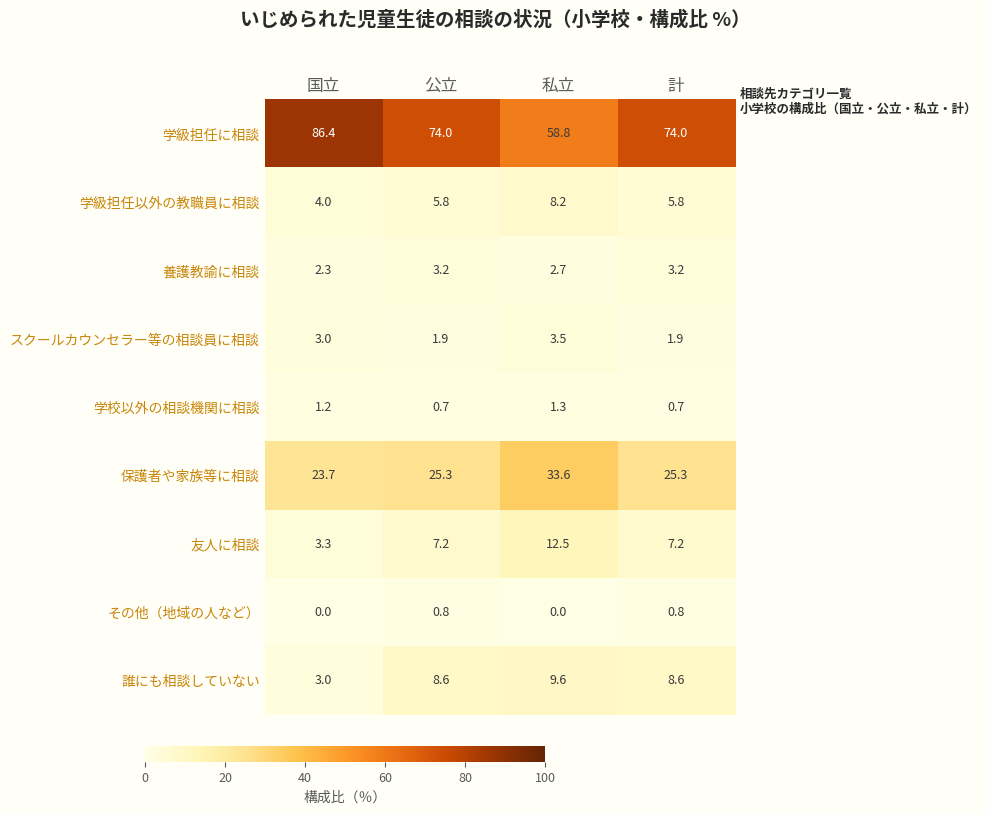

At which category is the sum across all series the highest?

私立